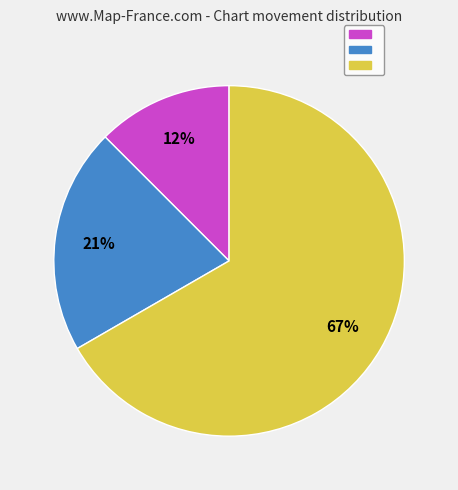

To the nearest percent, what is the average slice percentage?

33%